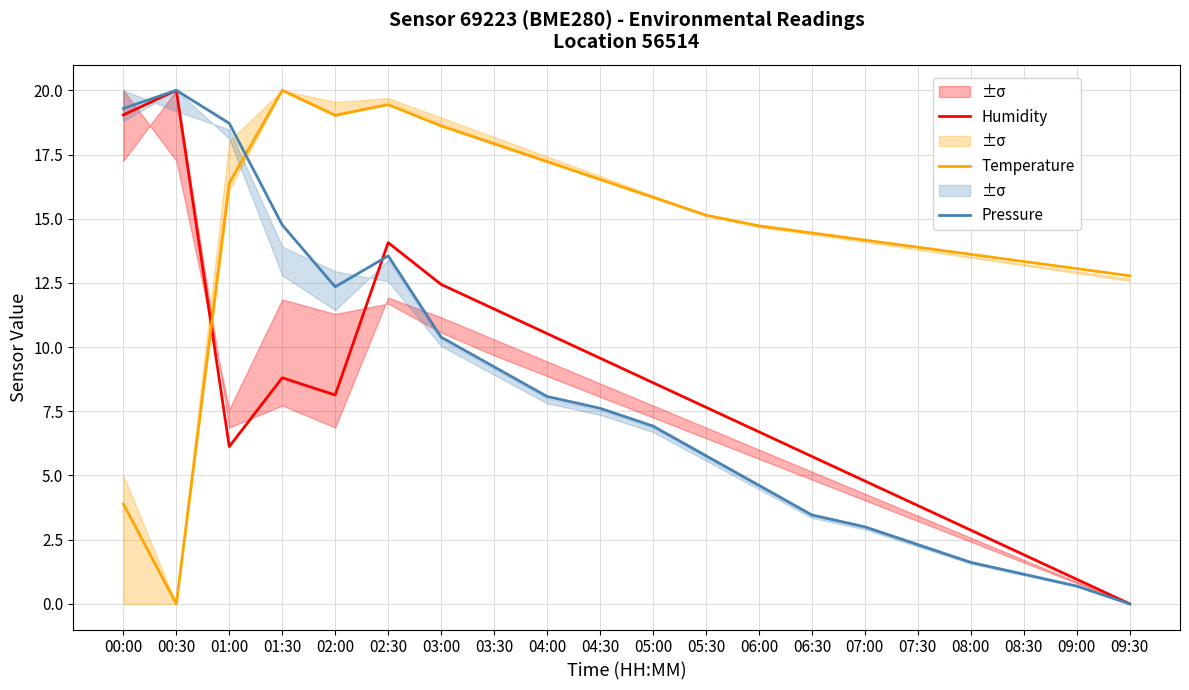

The Temperature series shows 13.6 at 08:00. True or false?

True